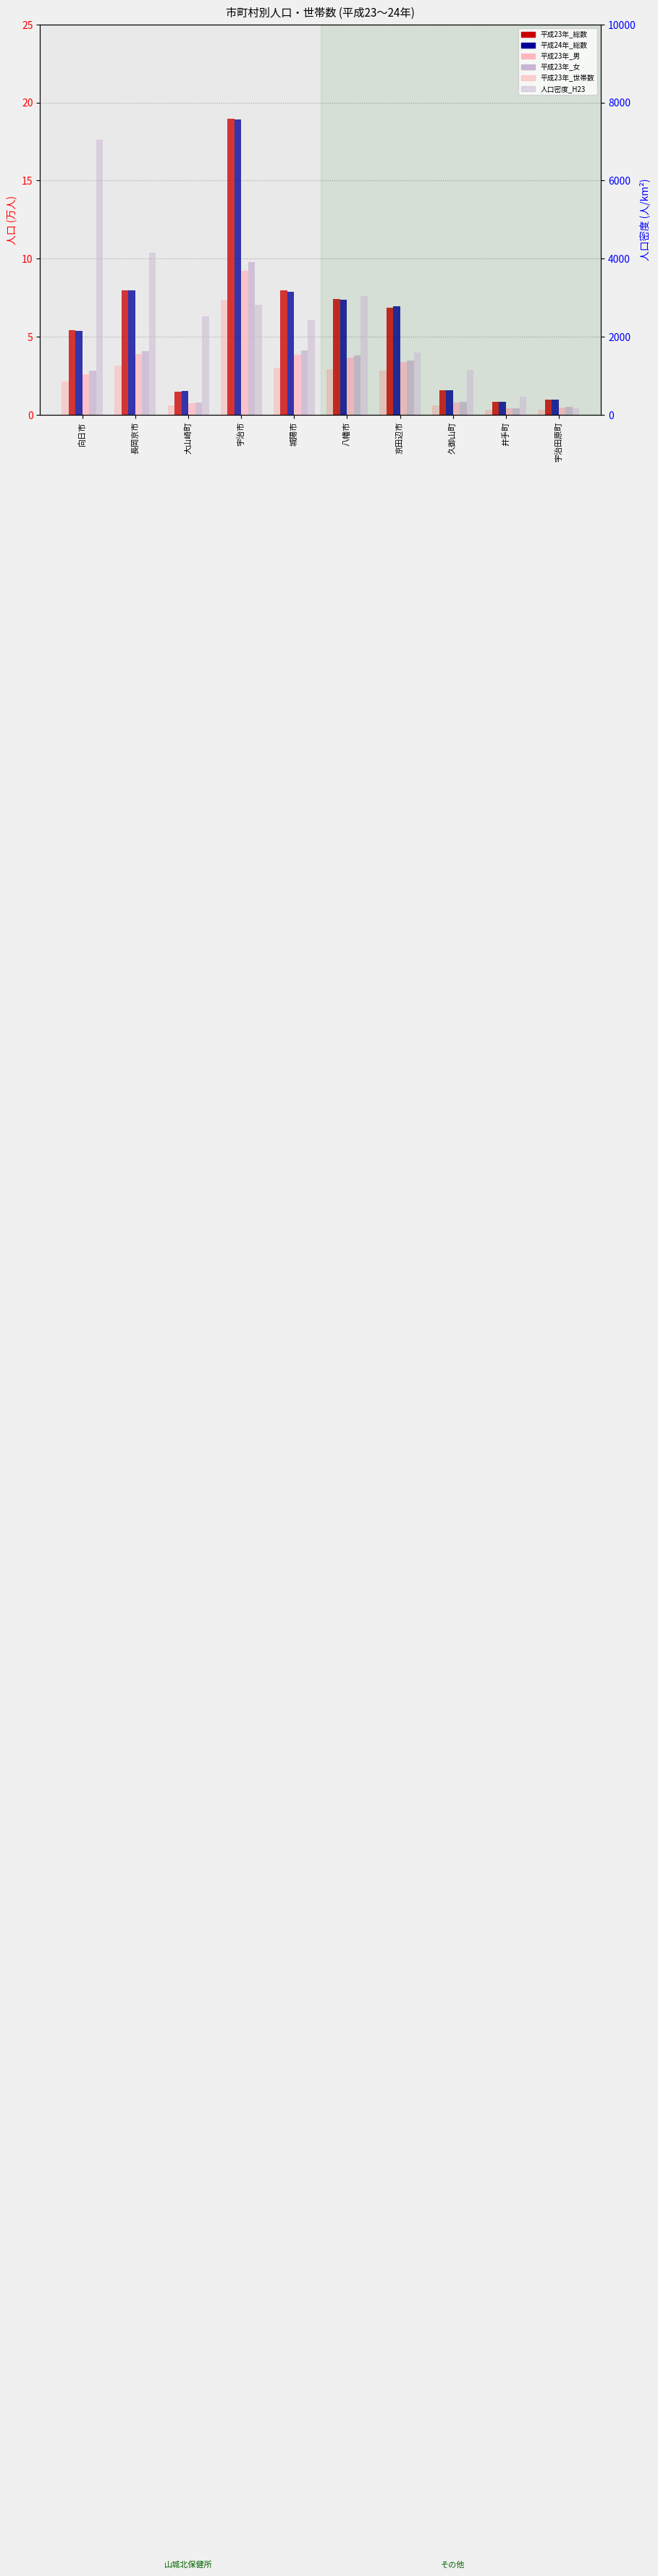

Reading right to left, what are all the values shown in this chart?

平成23年_総数: 宇治田原町=1.0	井手町=0.8	久御山町=1.6	京田辺市=6.8	八幡市=7.4	城陽市=7.9	宇治市=19.0	大山崎町=1.5	長岡京市=8.0	向日市=5.4
平成24年_総数: 宇治田原町=1.0	井手町=0.8	久御山町=1.6	京田辺市=7.0	八幡市=7.4	城陽市=7.9	宇治市=18.9	大山崎町=1.5	長岡京市=8.0	向日市=5.4
平成23年_男: 宇治田原町=0.5	井手町=0.4	久御山町=0.8	京田辺市=3.4	八幡市=3.6	城陽市=3.8	宇治市=9.2	大山崎町=0.7	長岡京市=3.9	向日市=2.6
平成23年_女: 宇治田原町=0.5	井手町=0.4	久御山町=0.8	京田辺市=3.5	八幡市=3.8	城陽市=4.1	宇治市=9.8	大山崎町=0.8	長岡京市=4.1	向日市=2.8
平成23年_世帯数: 宇治田原町=0.3	井手町=0.3	久御山町=0.6	京田辺市=2.8	八幡市=2.9	城陽市=3.0	宇治市=7.4	大山崎町=0.6	長岡京市=3.2	向日市=2.1
人口密度_H23: 宇治田原町=165.7	井手町=463.0	久御山町=1140.9	京田辺市=1595.2	八幡市=3045.6	城陽市=2428.0	宇治市=2809.7	大山崎町=2513.2	長岡京市=4157.6	向日市=7043.0